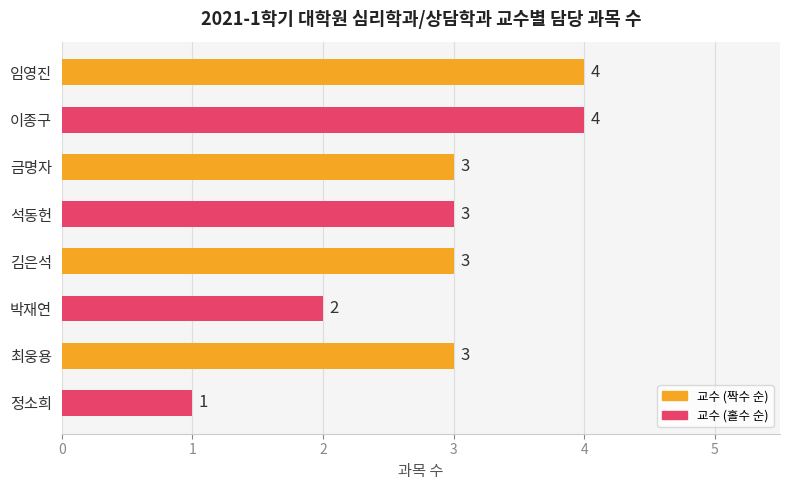

At which label is the value closest to 2?

박재연